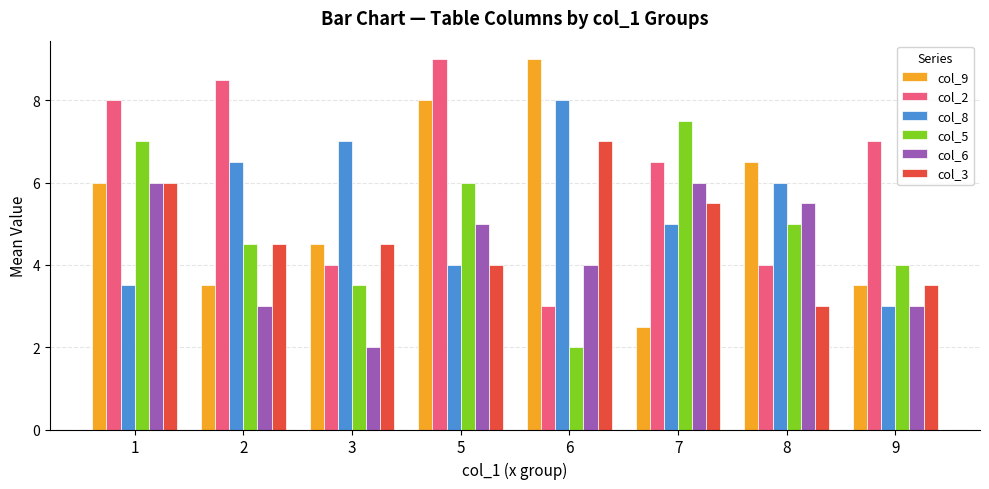

Does the chart contain stacked bars?

No